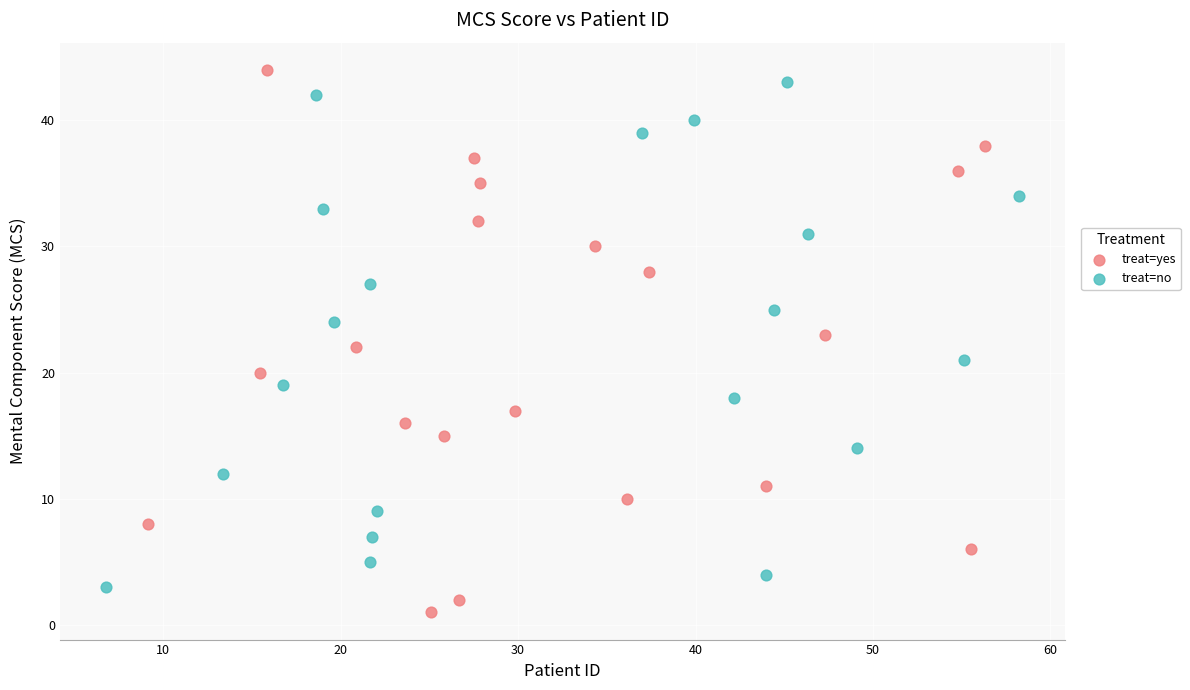

Which series reaches the minimum Y coordinate?

treat=yes